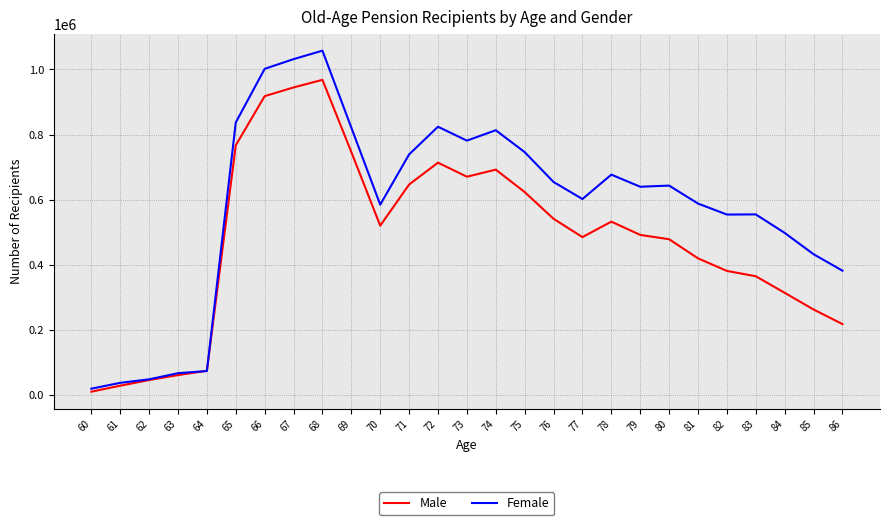

What is the maximum value for Male?

967842